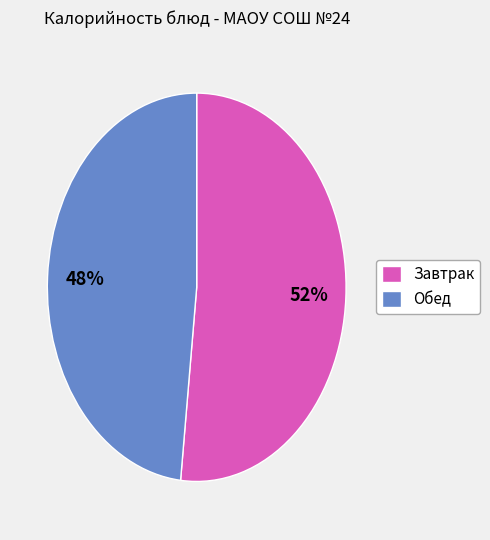

To the nearest percent, what is the average slice percentage?

50%